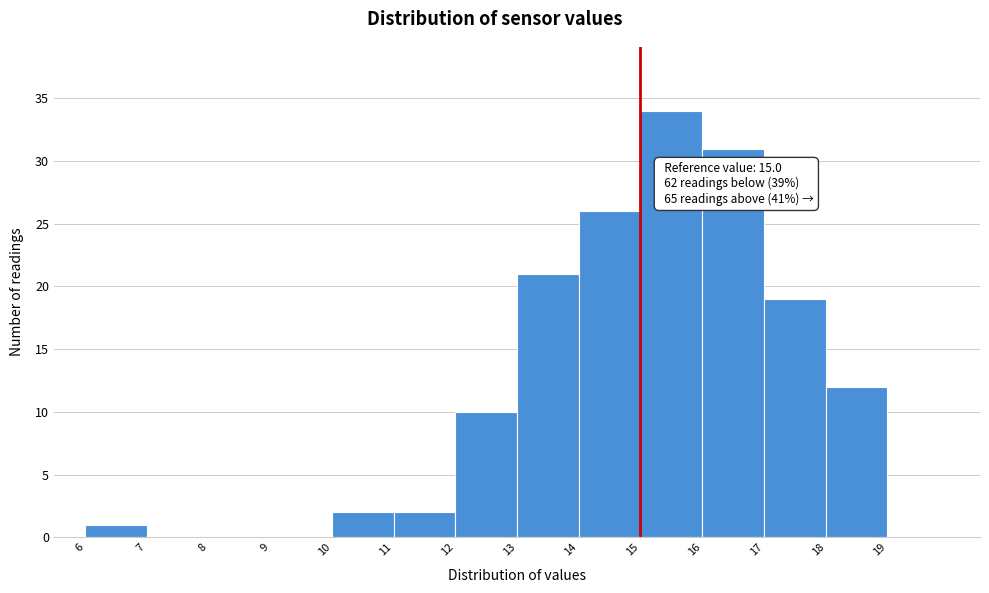

Over which range of the x-axis is the bar tallest?

15 to 16